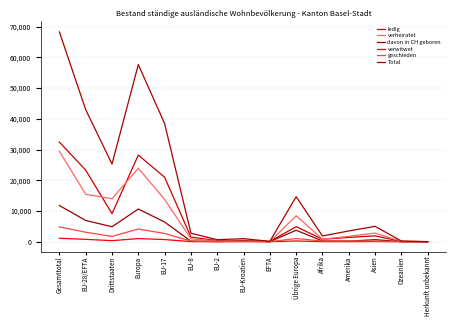

In geschieden, how many points are higher than both neighbors (excluding endpoints)?

4